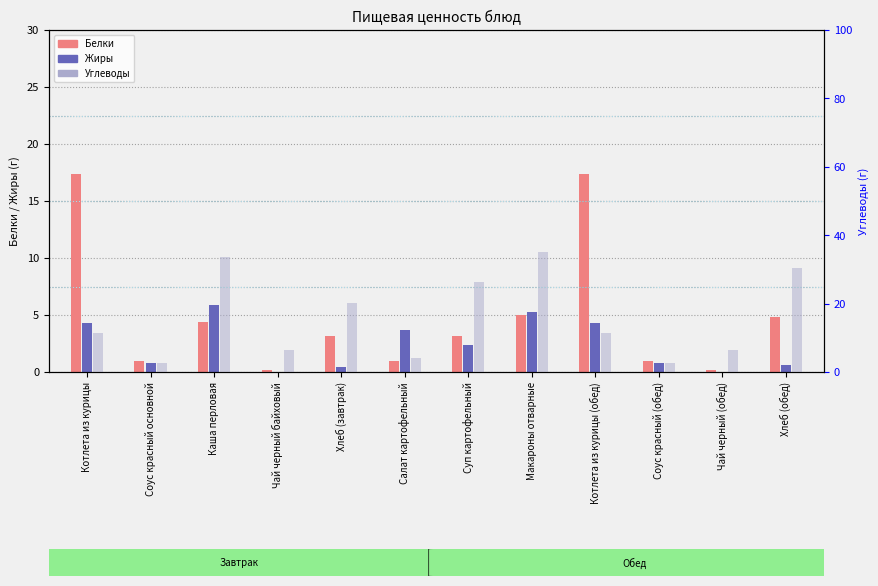

Does the chart contain any negative values?

No